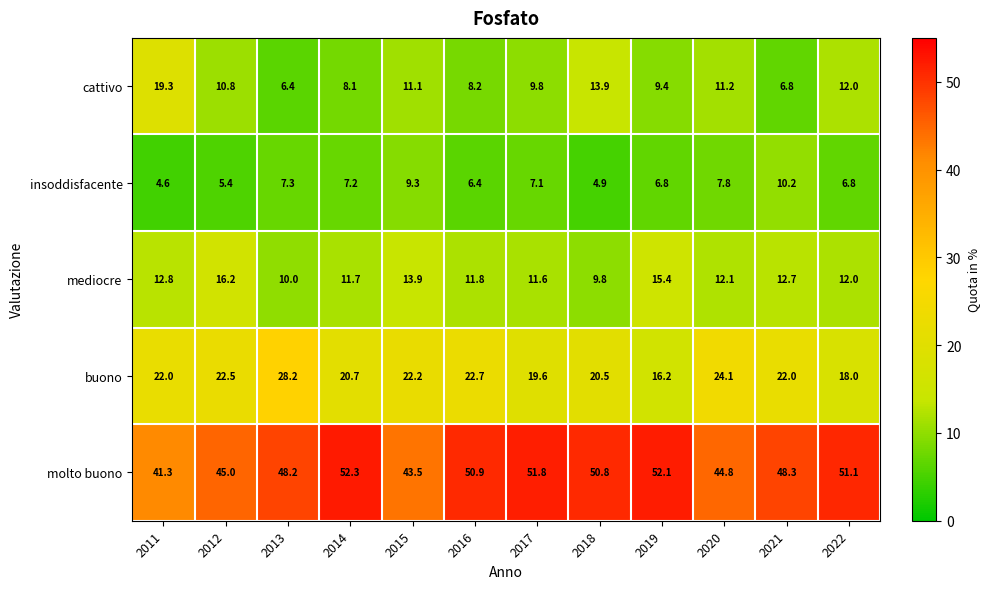

Which category has the lowest value across all series?

2011